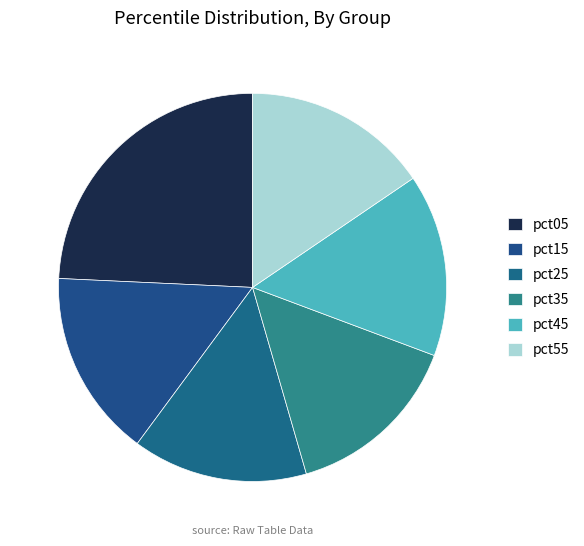

To the nearest percent, what is the combined percentage of pct05 and pct25?

39%